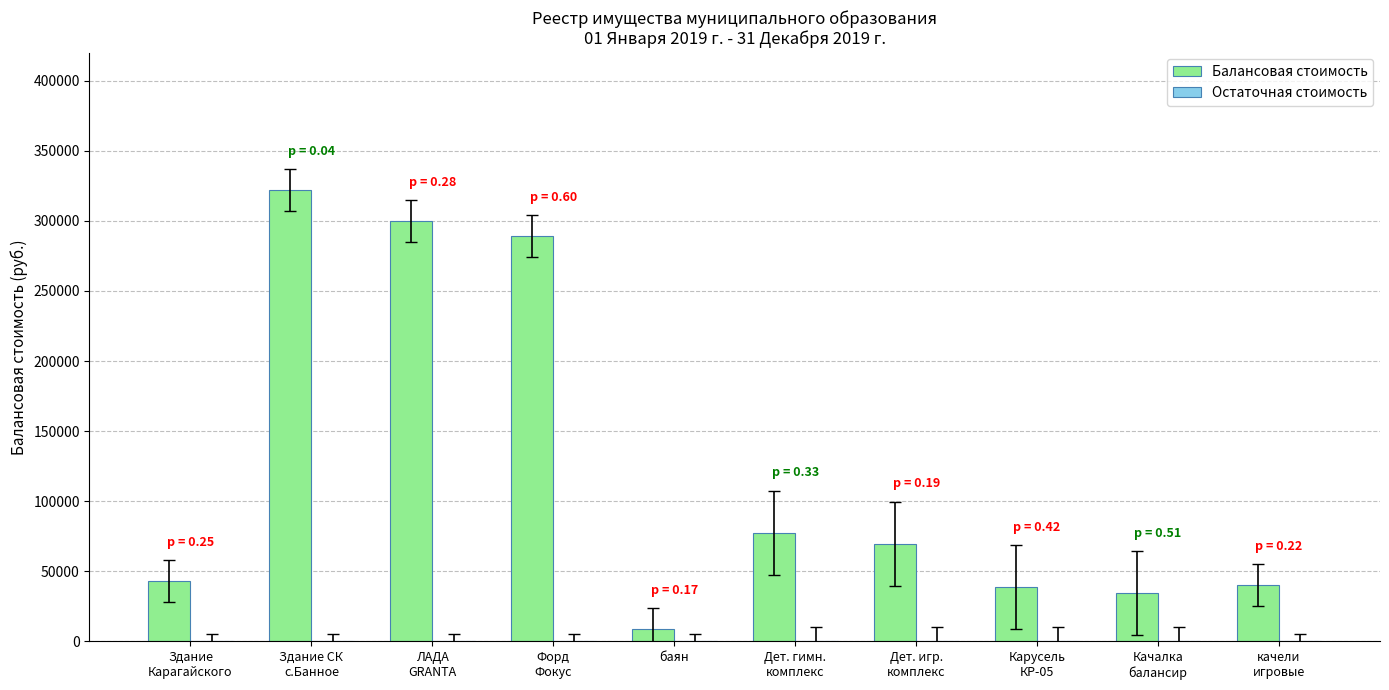

What is the smallest value displayed?

8531.2